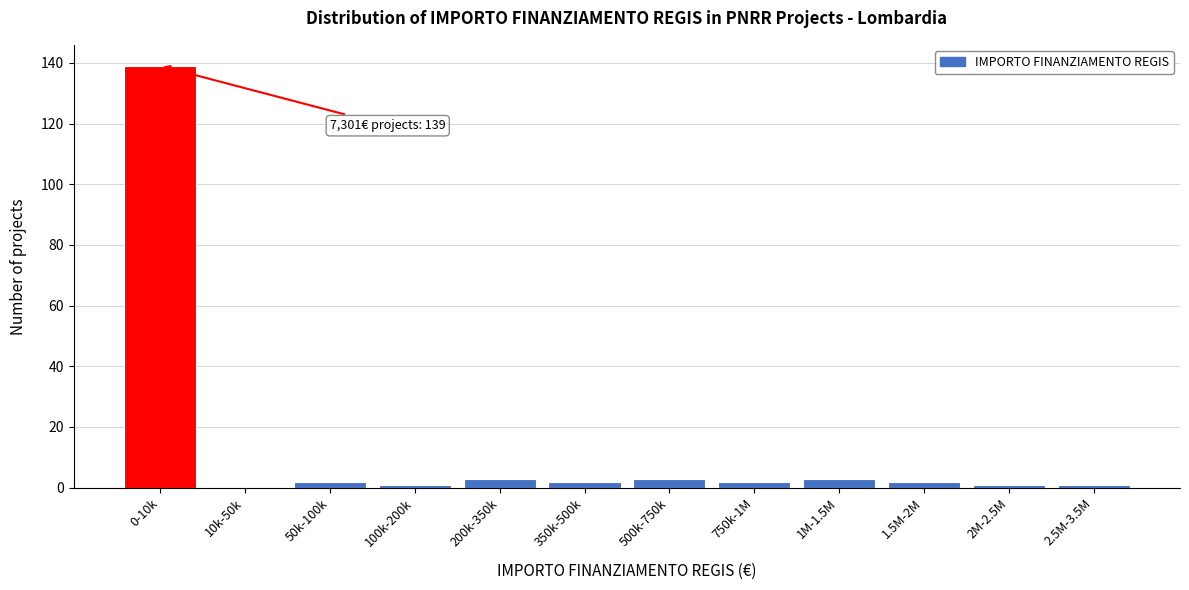

Reading right to left, list all the values displayed in this chart.

2.5M-3.5M=1	2M-2.5M=1	1.5M-2M=2	1M-1.5M=3	750k-1M=2	500k-750k=3	350k-500k=2	200k-350k=3	100k-200k=1	50k-100k=2	10k-50k=0	0-10k=139